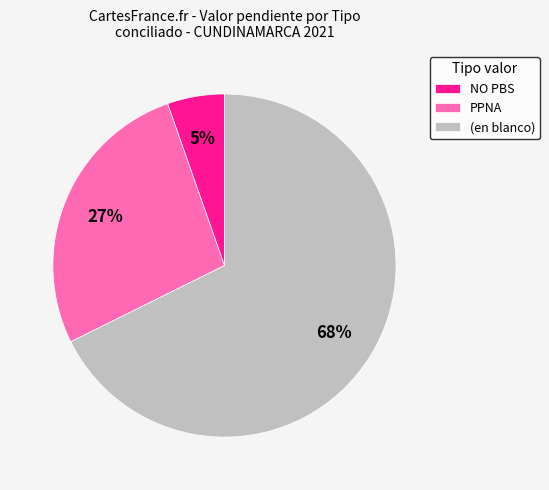

Which category accounts for the majority?

(en blanco)